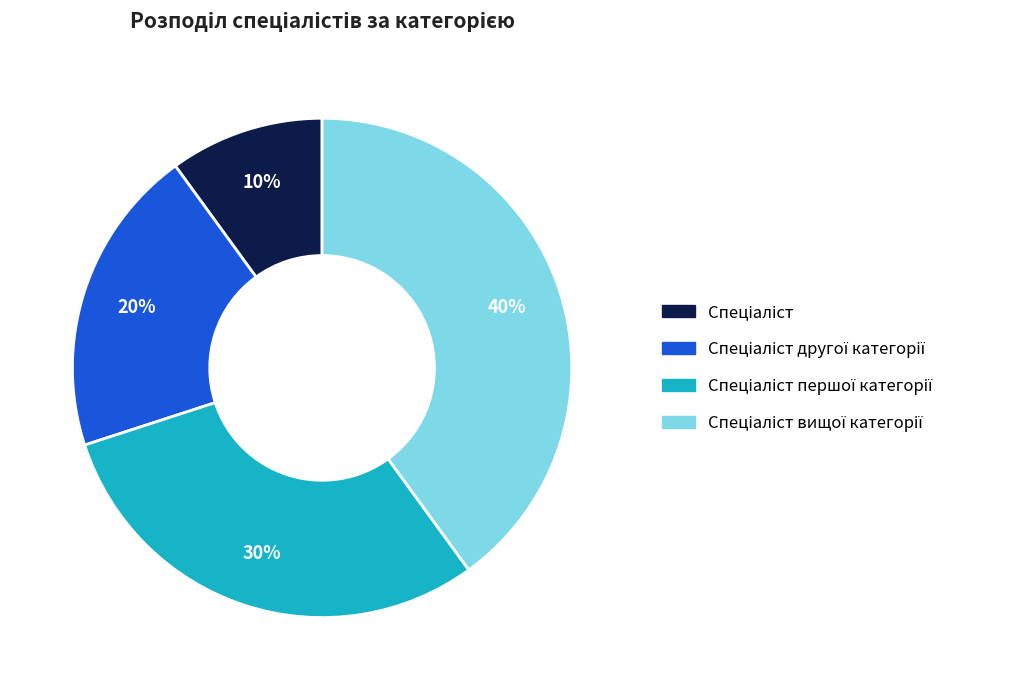

To the nearest percent, what is the difference between the largest and smallest slice percentages?

30%